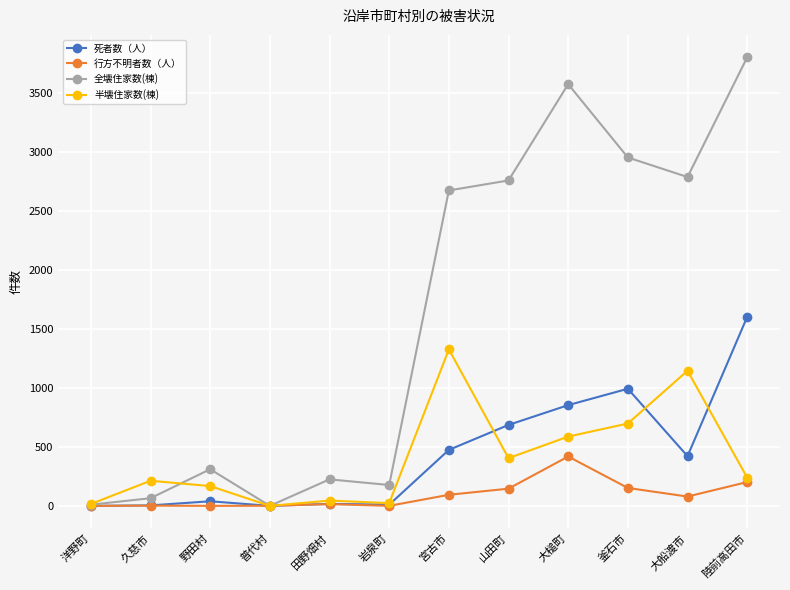

At how many categories does at least one series exceed 1045?

6